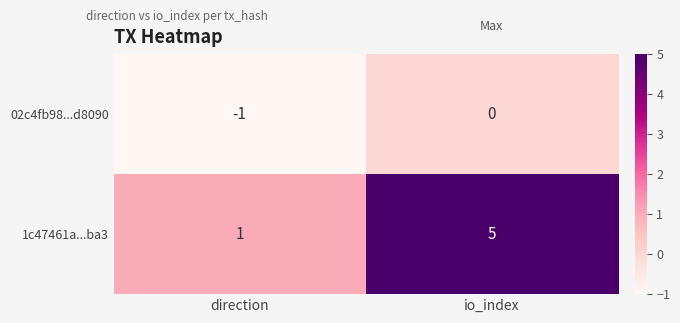

Reading left to right, list all the values displayed in this chart.

02c4fb98...d8090: -1	0
1c47461a...ba3: 1	5